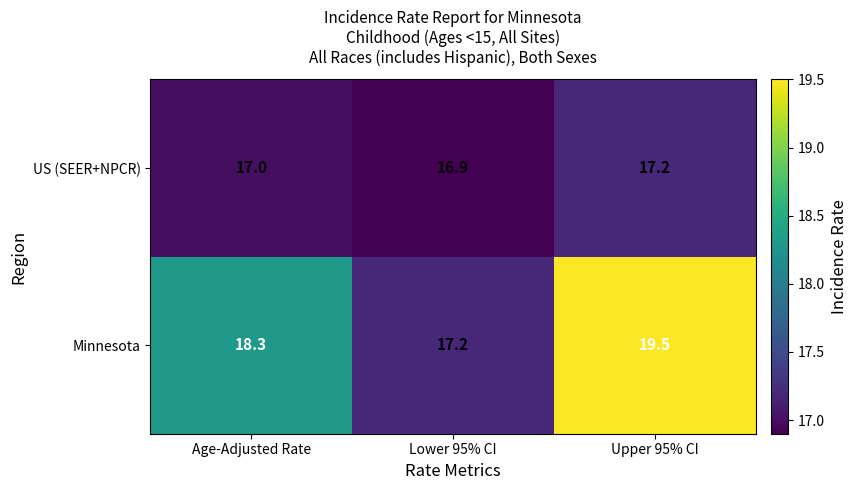

What is the difference between the Minnesota values at Lower 95% CI and Upper 95% CI?

2.3